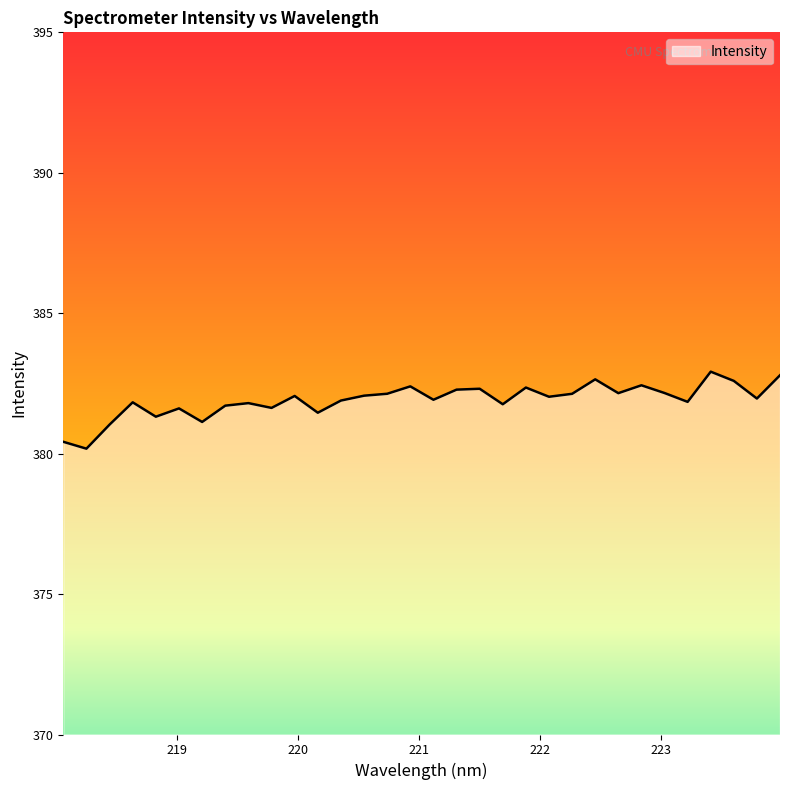

What is the smallest value displayed?

380.2